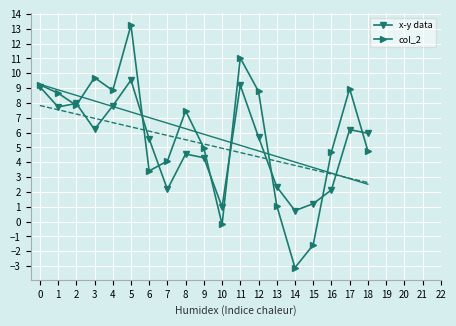

Is it true that col_2 equals 4.1 at 7?

True